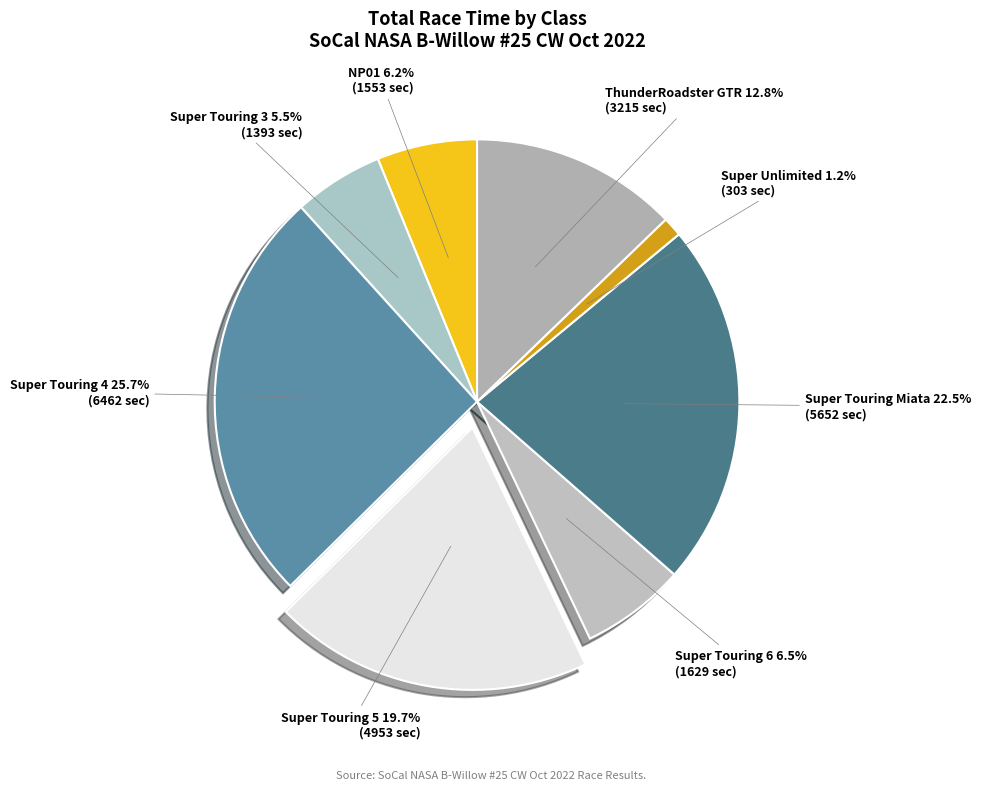

Which category has the smallest portion of the pie?

Super Unlimited